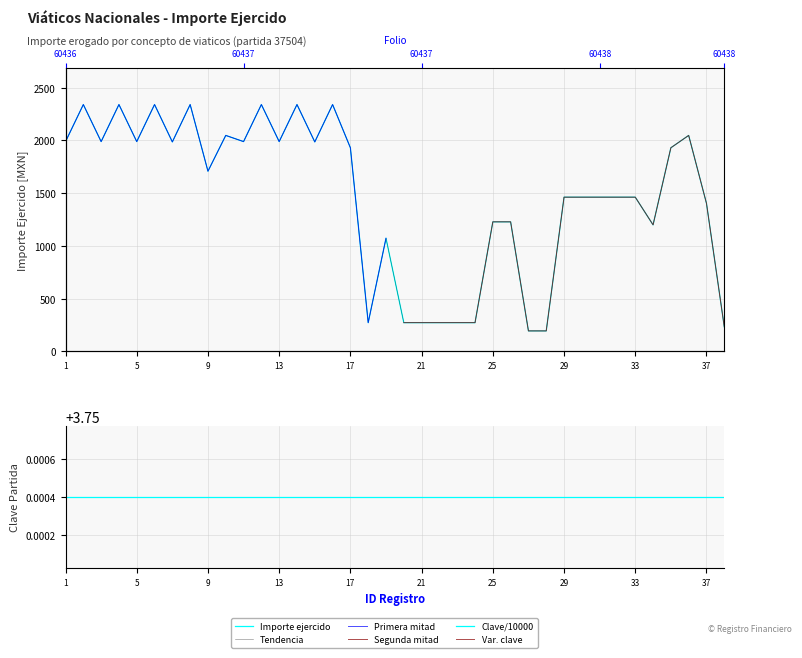

What is the difference between the maximum and minimum values?

2145.0